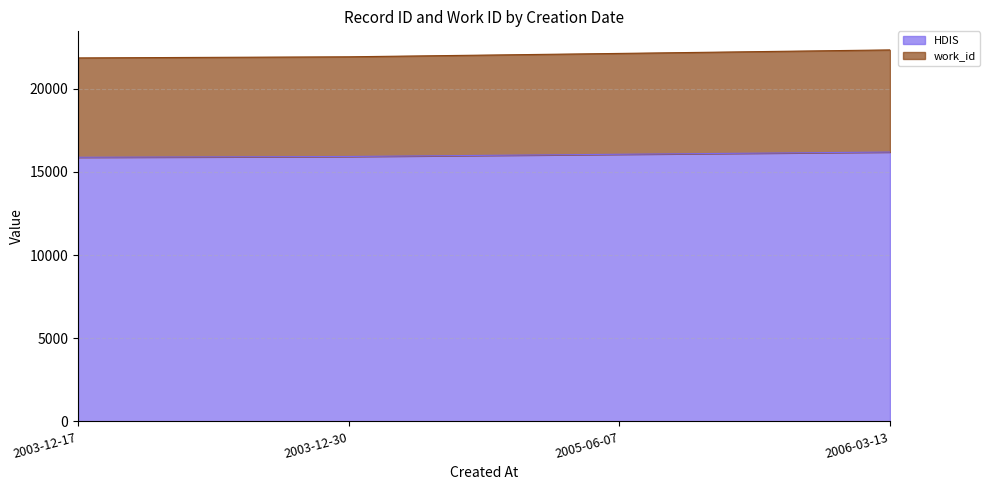

Read the work_id value at 2003-12-30, to the nearest 50.

21900